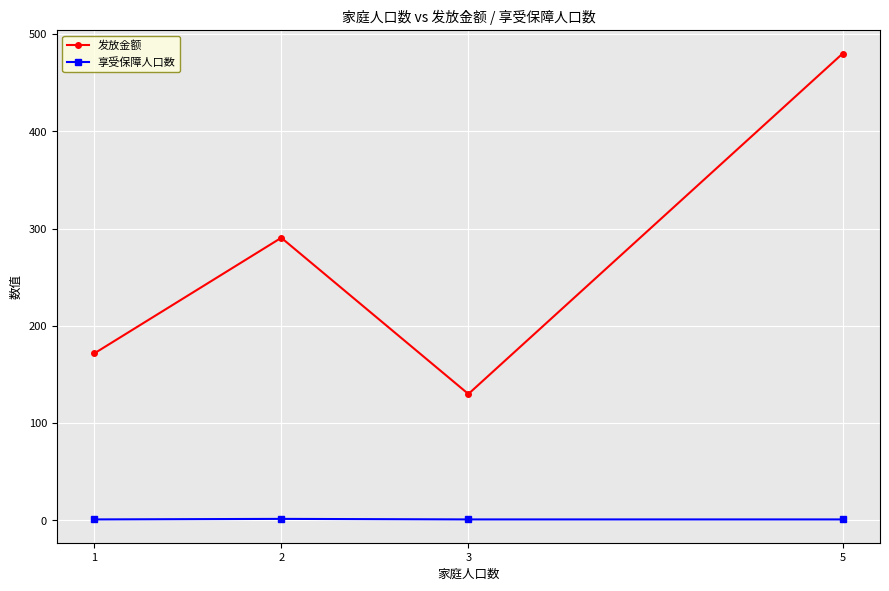

True or false: 享受保障人口数 and 发放金额 cross at least once.

False